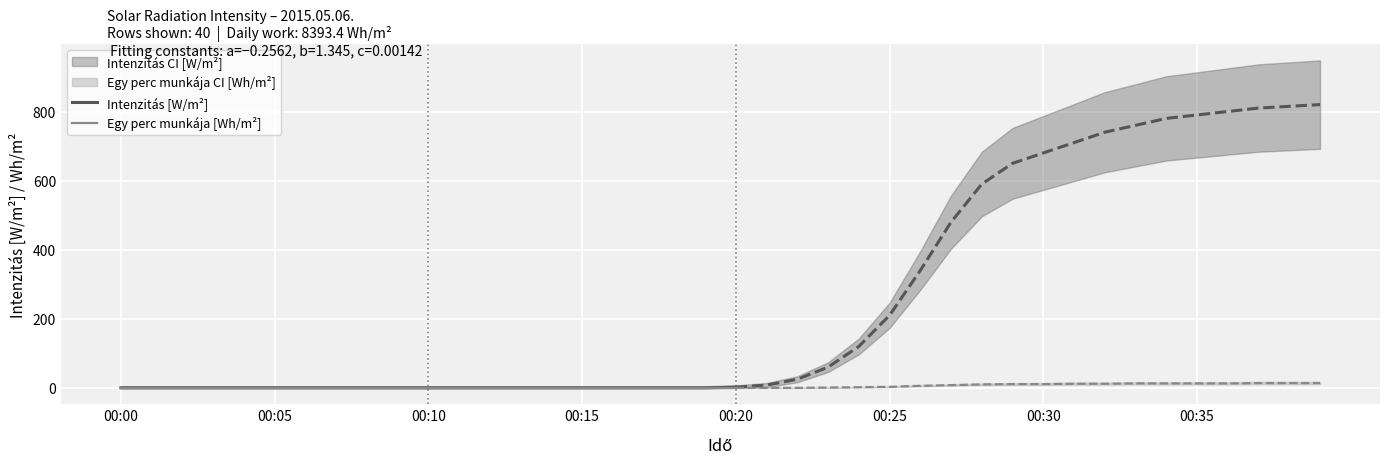

Which series has the largest total across all categories?

Intenzitás [W/m²]